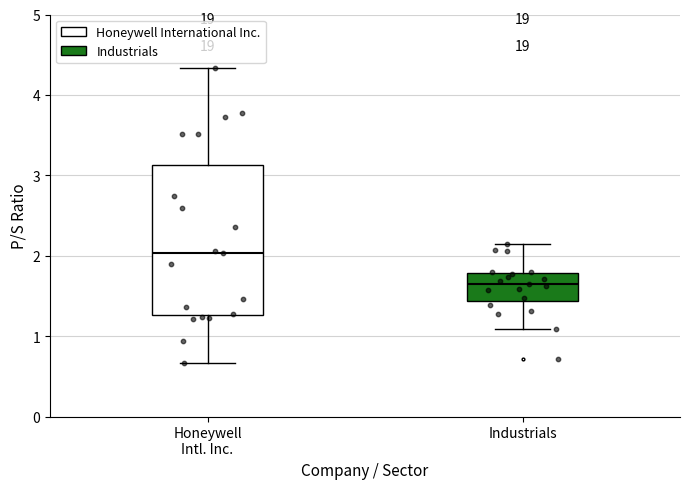

Reading left to right, transcribe this box plot: for each box, give where its median line is, the range the box spans, and where its two whiskers end, as read against the y-axis. The values are not printed on the chart, so give them approximately, as read against the axis.

Honeywell Intl. Inc.: median 2.0, box 1.3 to 3.1, whiskers 0.7 to 4.3
Industrials: median 1.7, box 1.4 to 1.8, whiskers 1.1 to 2.1